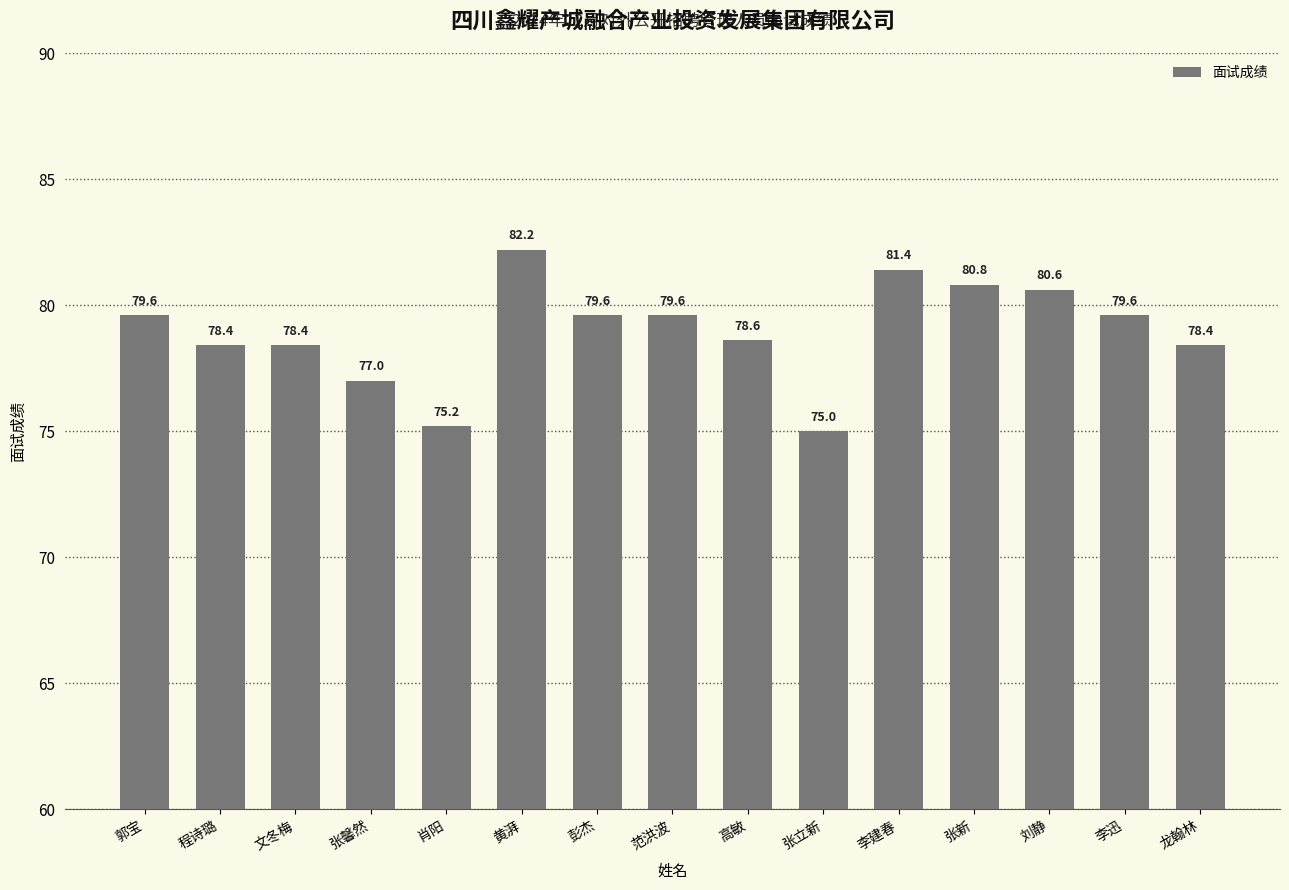

Are the bars grouped side by side (vs. stacked)?

No